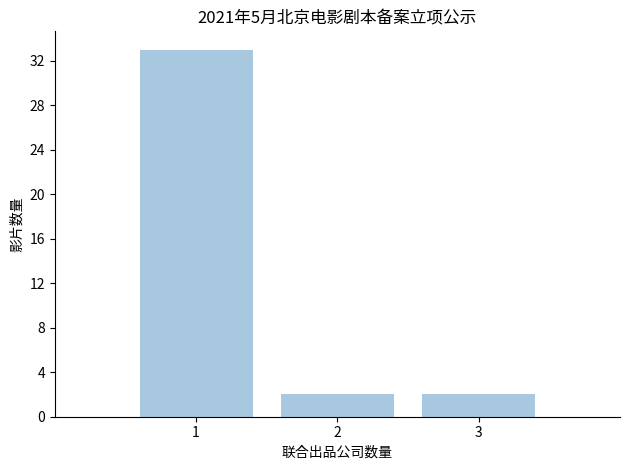

Reading right to left, what are all the values shown in this chart?

2	2	33